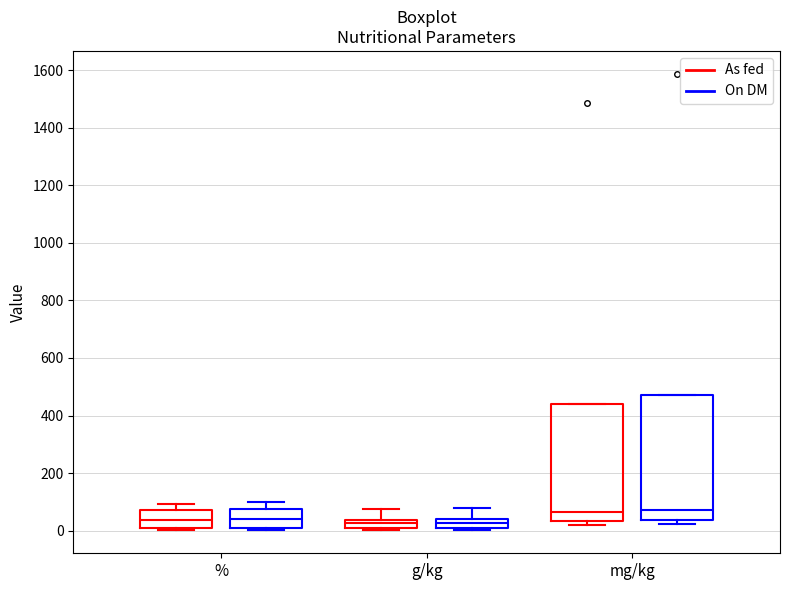

Where is the lower edge of the box for % (As fed) on the y-axis? The values are not printed on the chart, so give them approximately, as read against the axis.

0